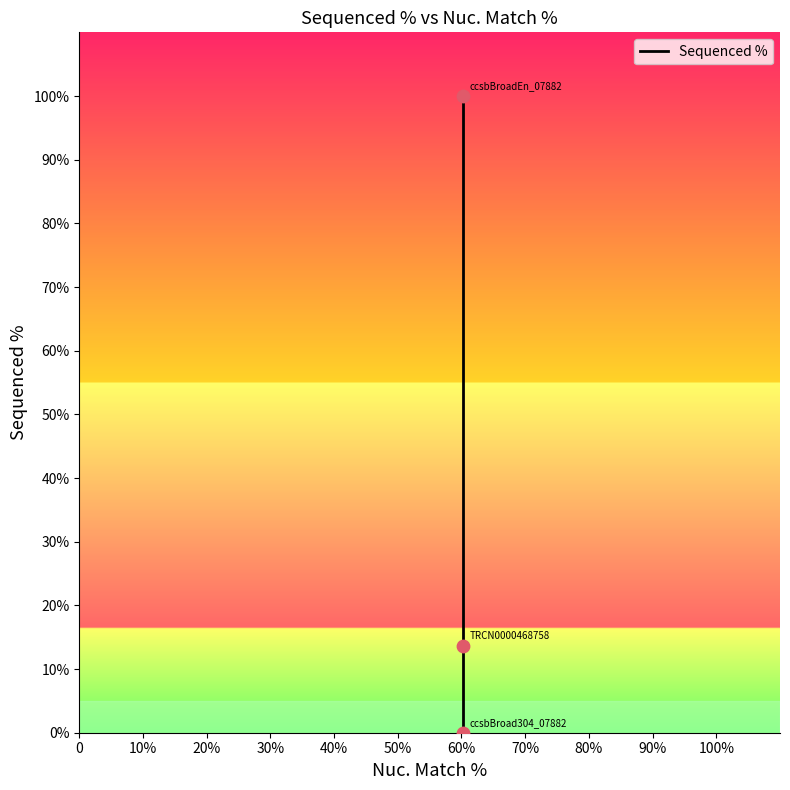

What is the change in value from 10% to 20%?

+86.4